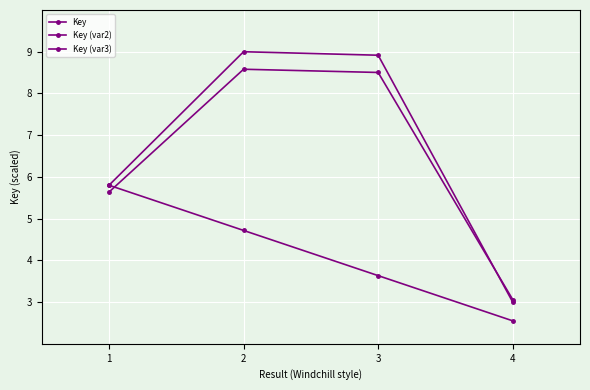

Is it true that Key (var2) equals 5.6 at 1?

True